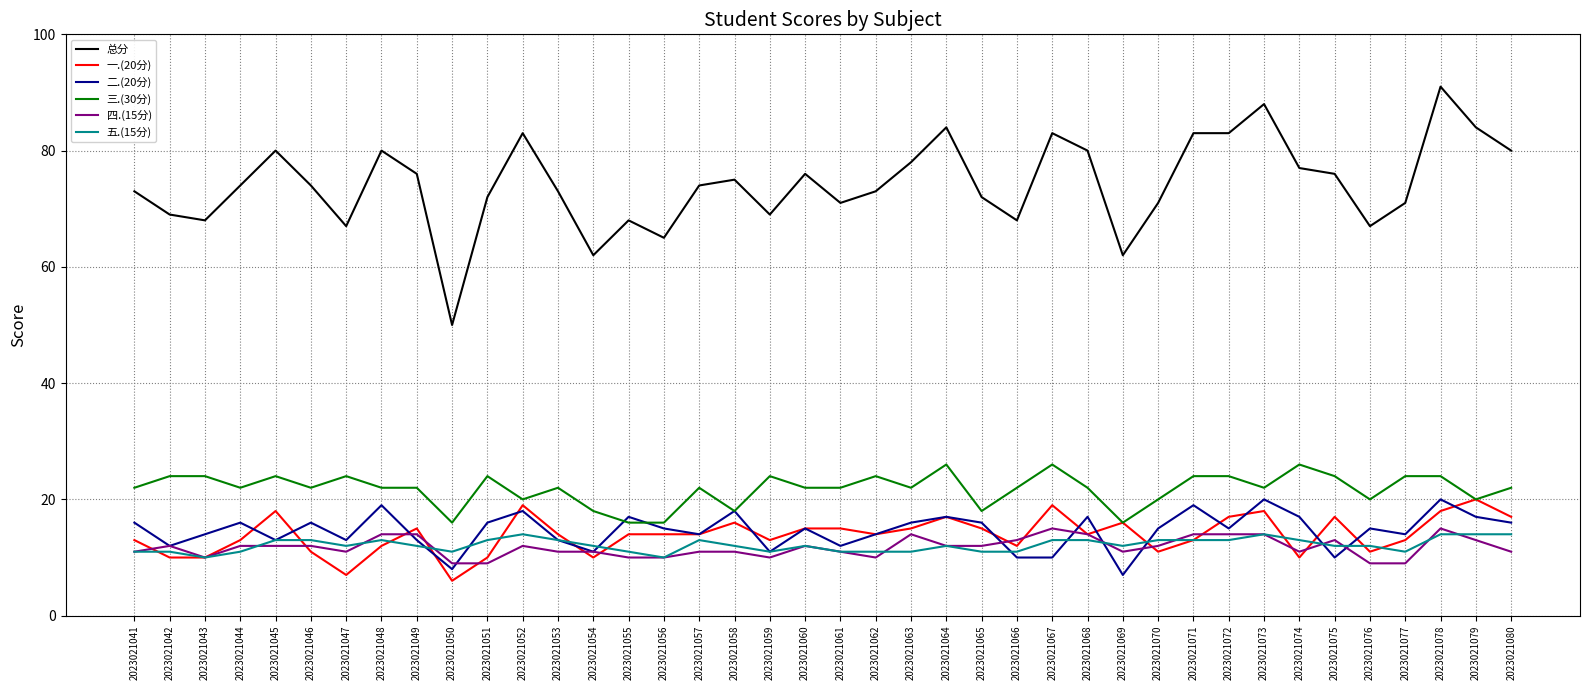

Which series has the largest total across all categories?

总分